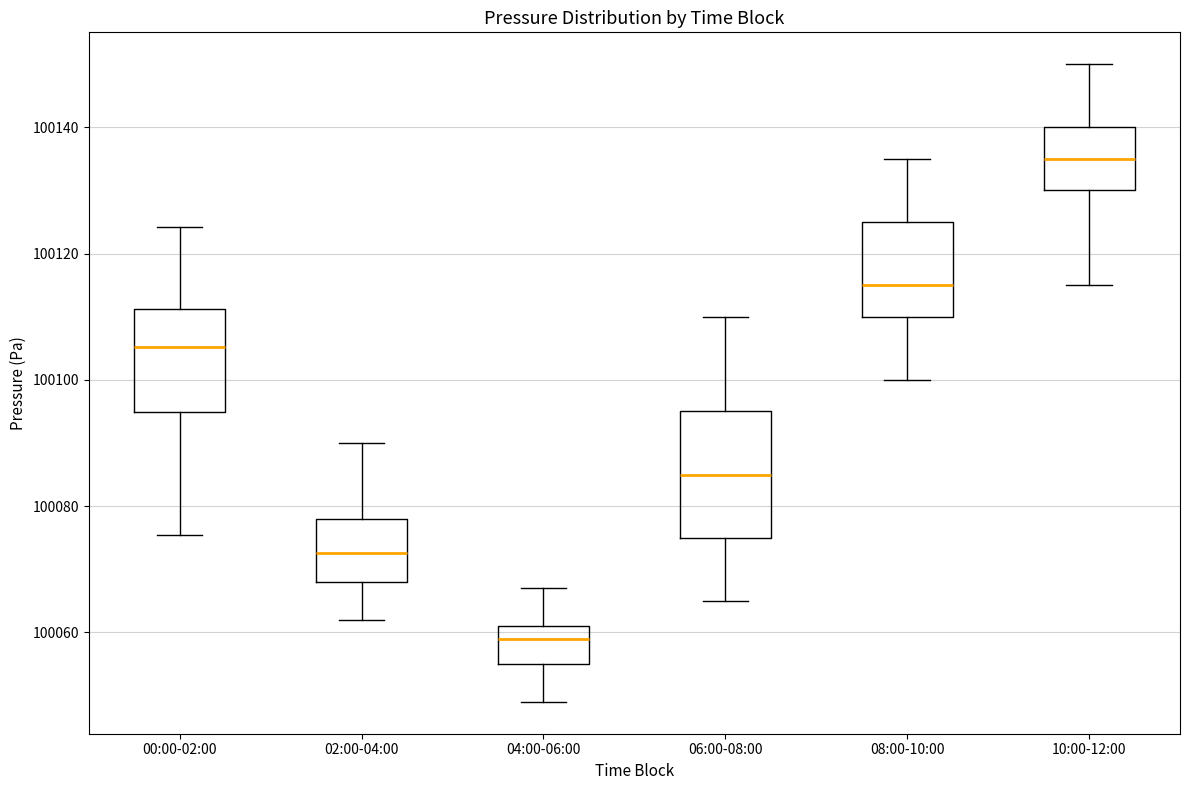

Reading left to right, transcribe this box plot: for each box, give where its median line is, the range the box spans, and where its two whiskers end, as read against the y-axis. The values are not printed on the chart, so give them approximately, as read against the axis.

00:00-02:00: median 100106, box 100094 to 100112, whiskers 100076 to 100124
02:00-04:00: median 100072, box 100068 to 100078, whiskers 100062 to 100090
04:00-06:00: median 100060, box 100056 to 100062, whiskers 100050 to 100068
06:00-08:00: median 100086, box 100076 to 100096, whiskers 100066 to 100110
08:00-10:00: median 100116, box 100110 to 100126, whiskers 100100 to 100136
10:00-12:00: median 100136, box 100130 to 100140, whiskers 100116 to 100150